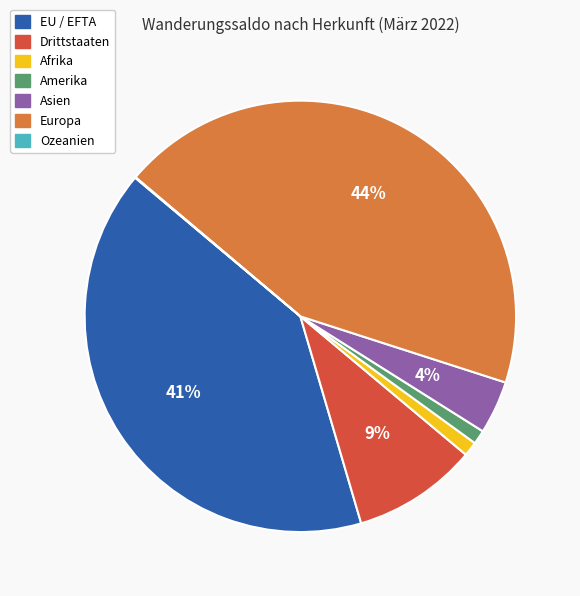

To the nearest percent, what is the difference between the largest and smallest slice percentages?

44%